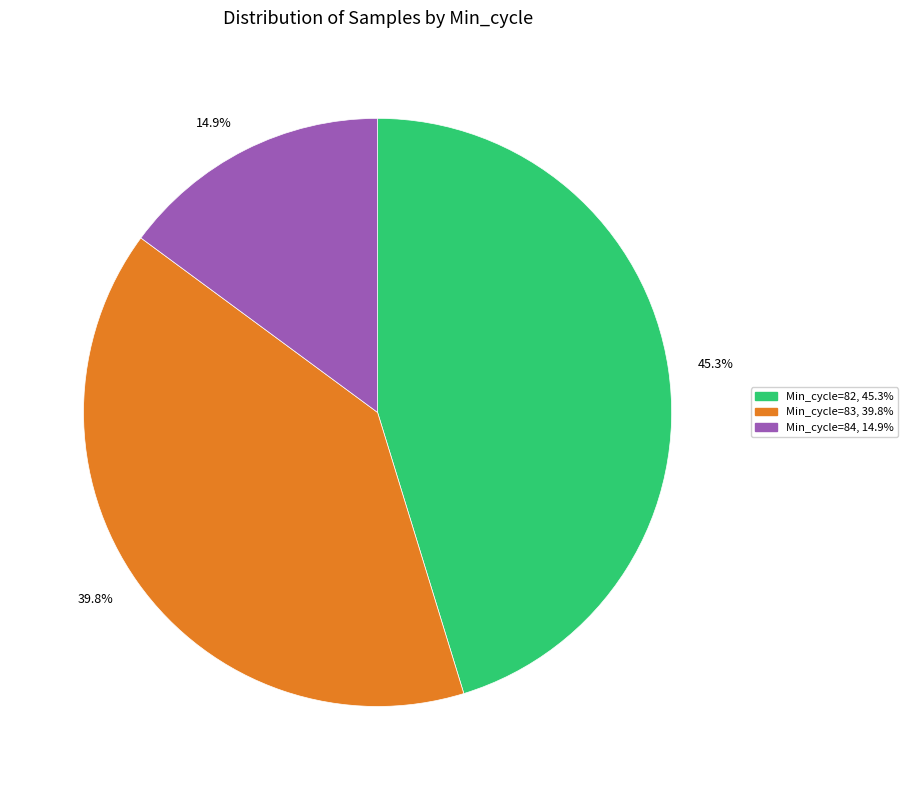

Rank the categories by value from lowest to highest.

14.9%, 39.8%, 45.3%